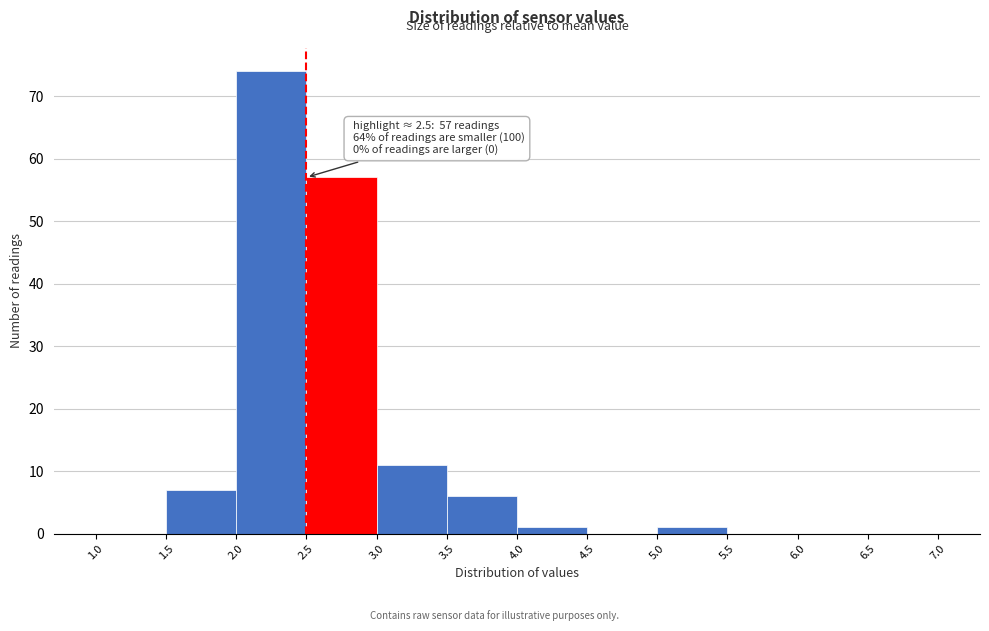

Over which range of the x-axis is the bar tallest?

2.0 to 2.5